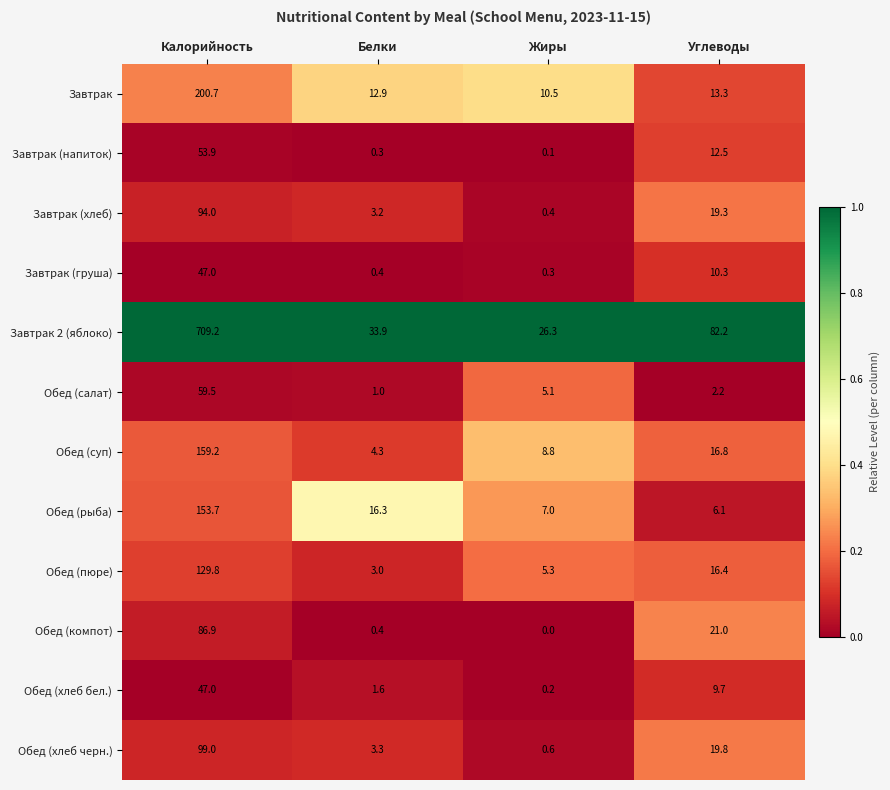

Is it true that Обед (суп) equals 276.9 at Калорийность?

False